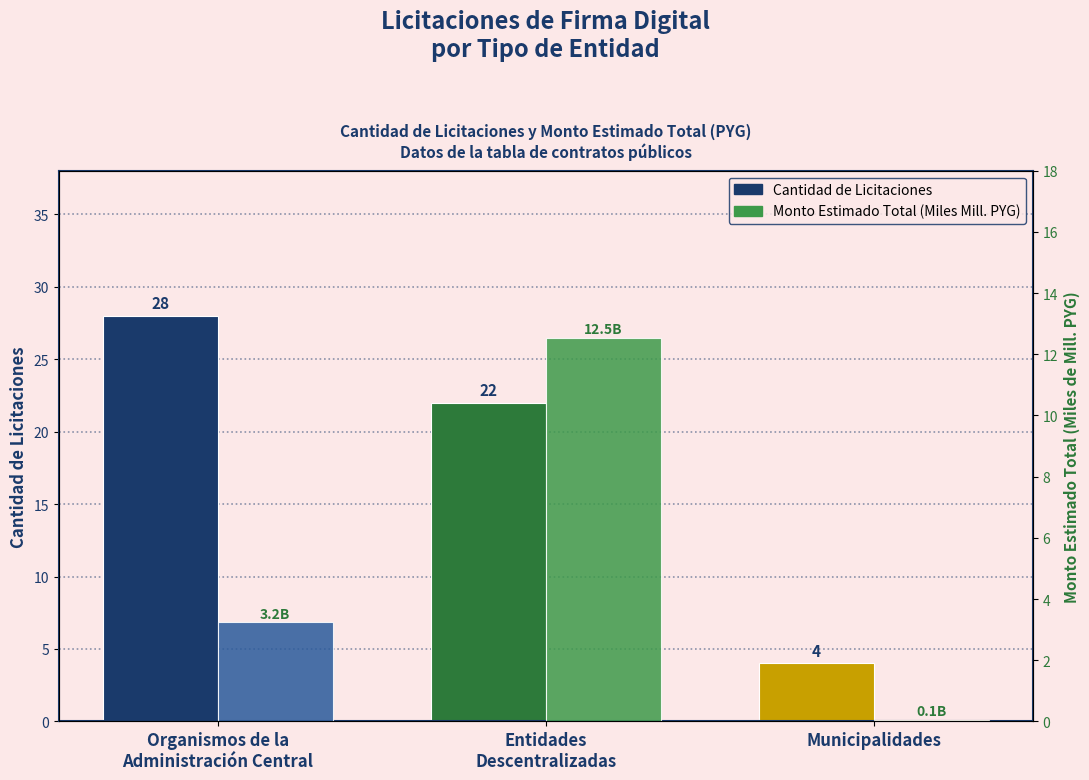

Which category has the lowest value across all series?

Municipalidades